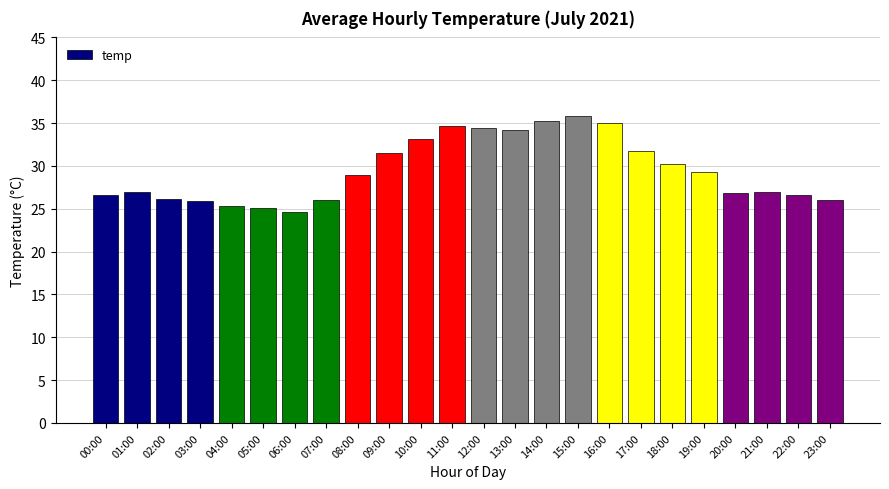

Is it true that the value at 15:00 is 35.9?

True